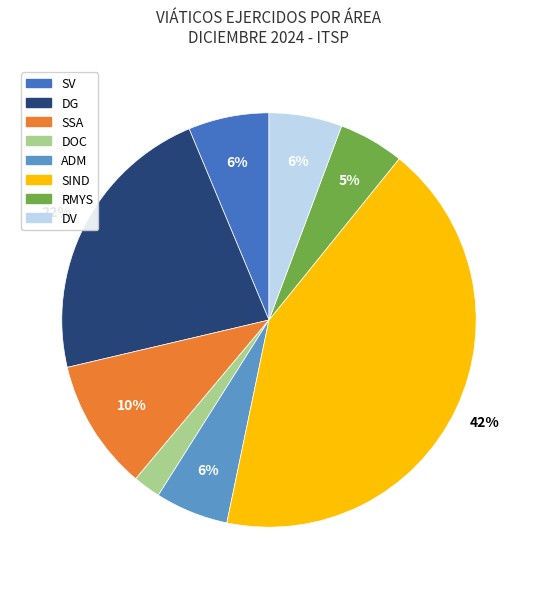

To the nearest percent, what is the difference between the largest and smallest slice percentages?

40%